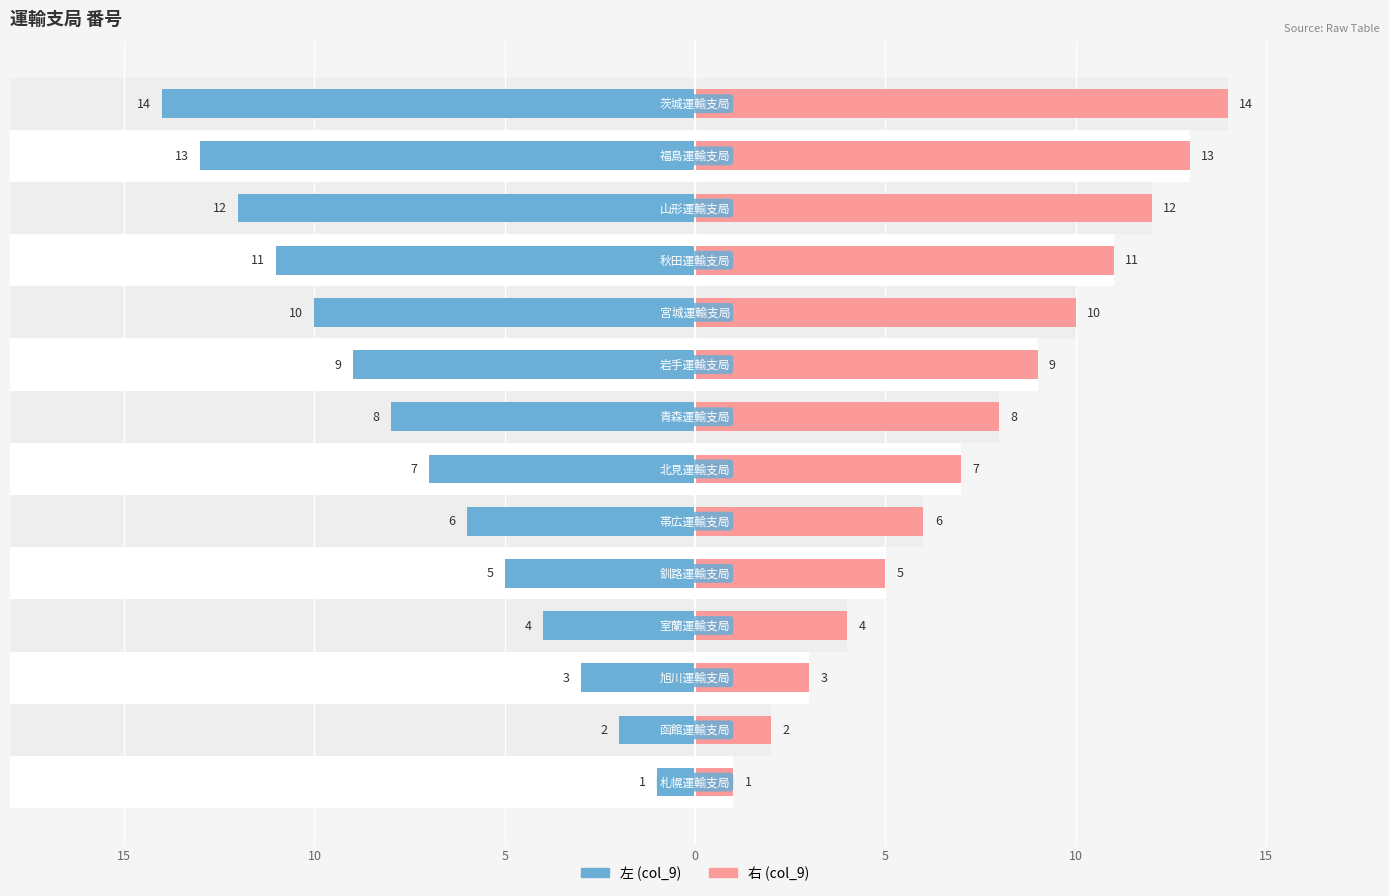

What is the difference between the maximum and minimum values in the 左 (col_9) series?

13